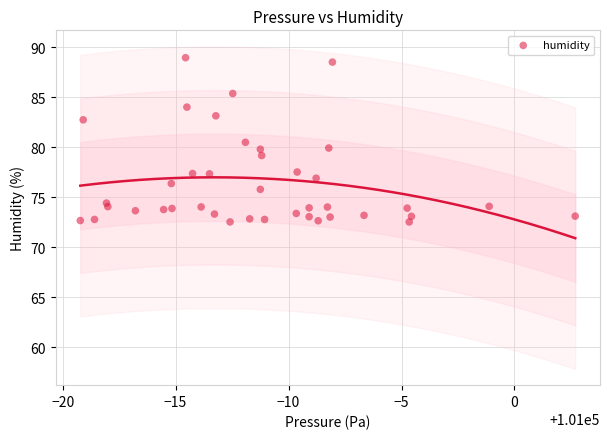

What is the range of X values (max minus min)?

21.9